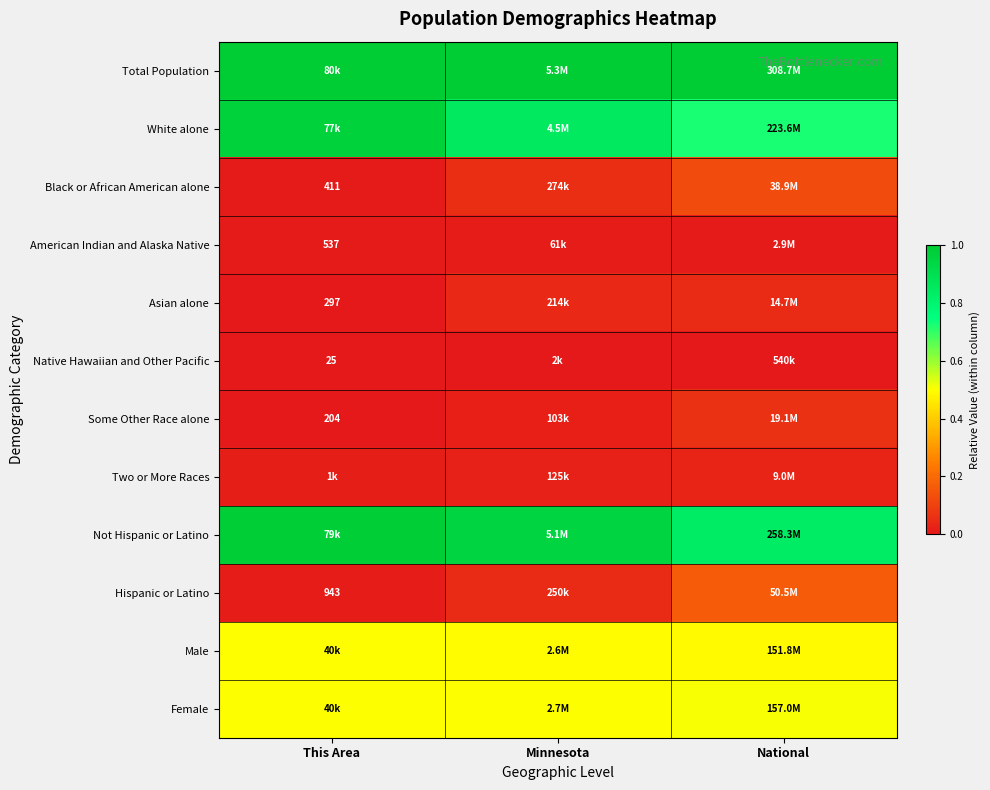

At which label is Native Hawaiian and Other Pacific closest to 0?

This Area